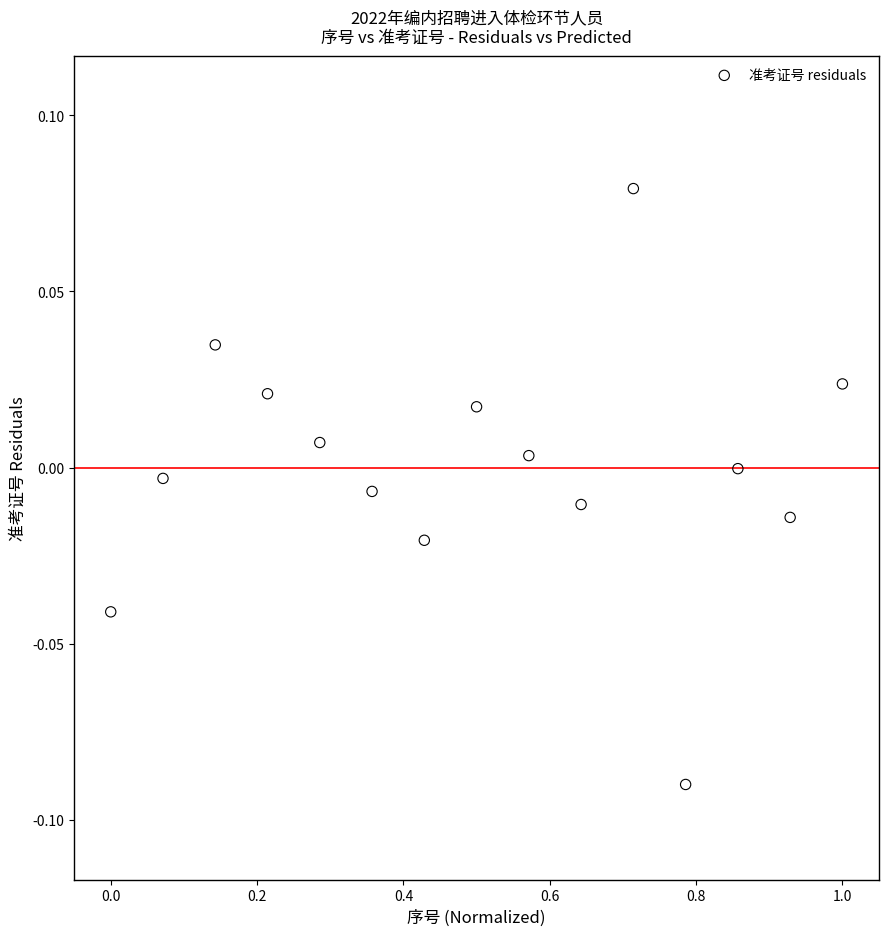

What is the range of X values (max minus min)?

1.0